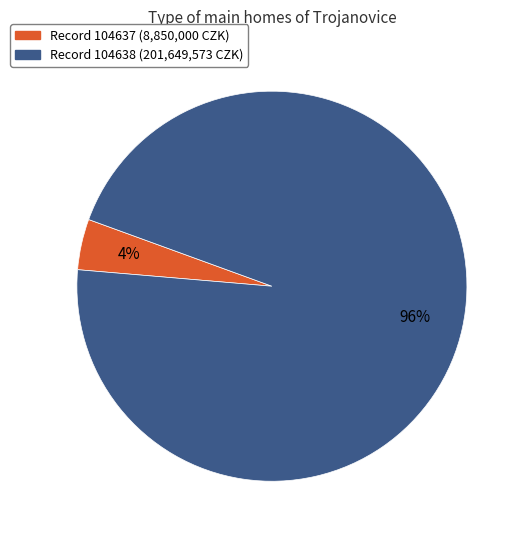

To the nearest percent, what is the average slice percentage?

50%